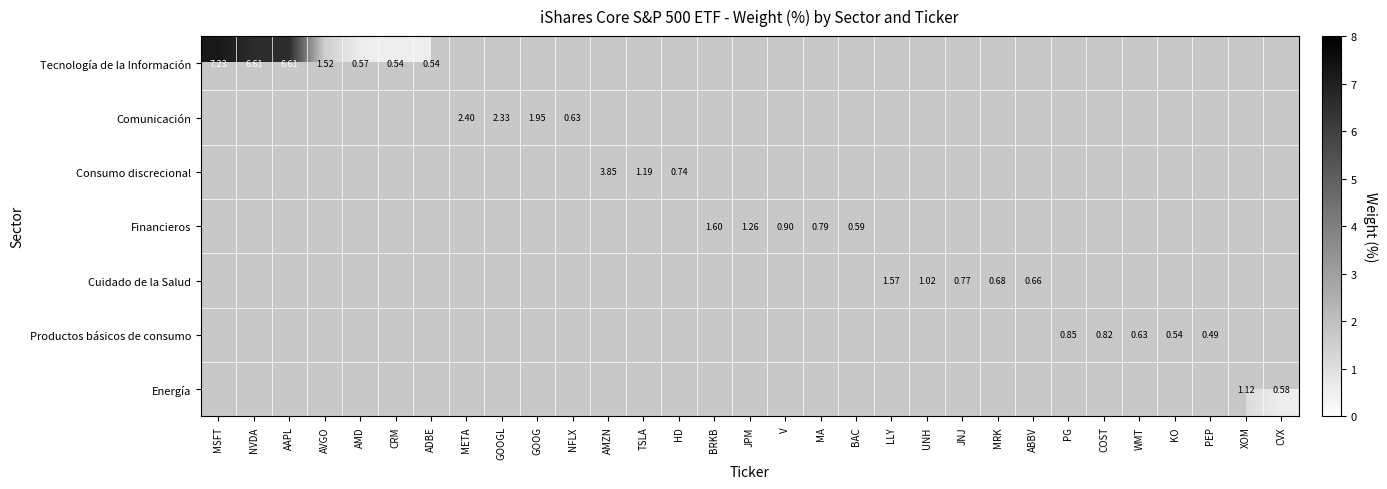

Which category has the lowest value across all series?

PEP